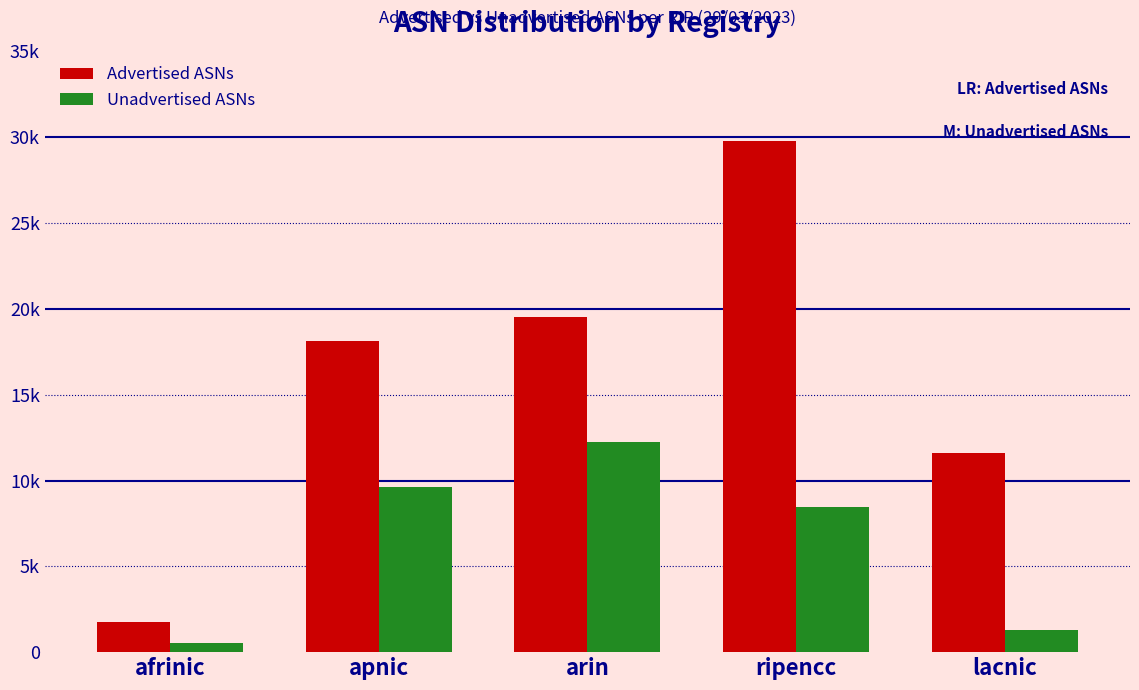

What is the difference between the highest and lowest values at apnic?

8498